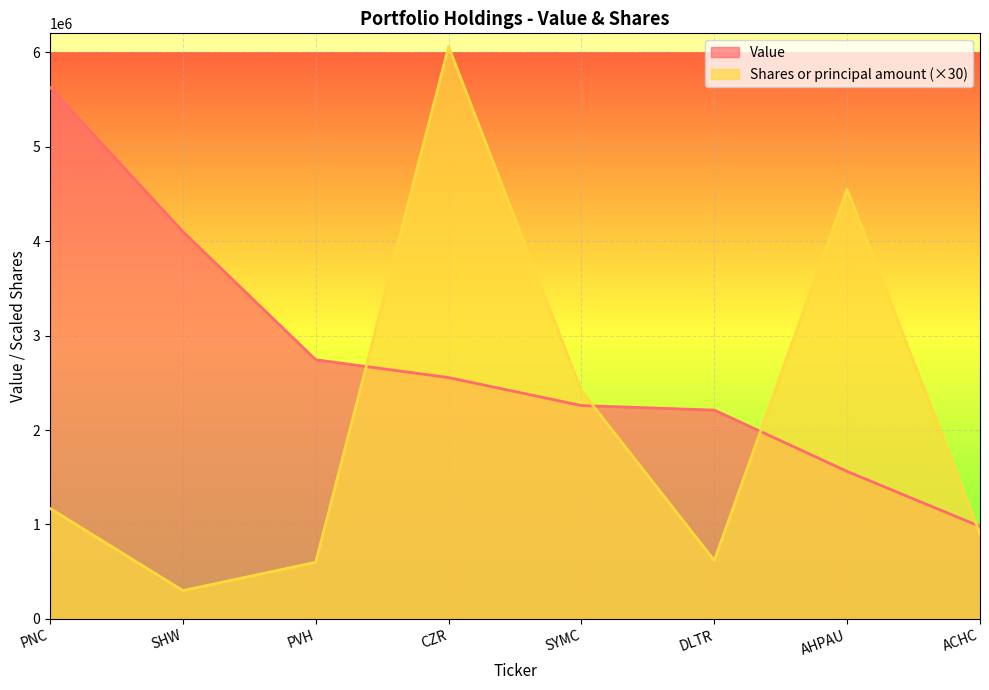

Which series has the largest range (max minus min)?

Shares or principal amount (×30)